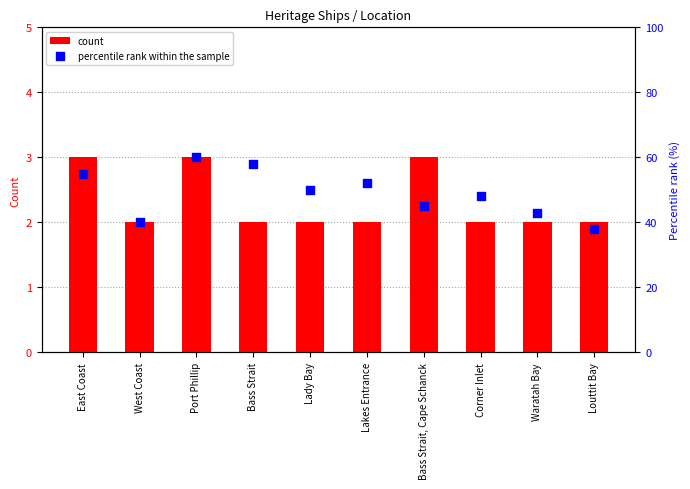

Which series has the widest spread of Y values?

percentile rank within the sample